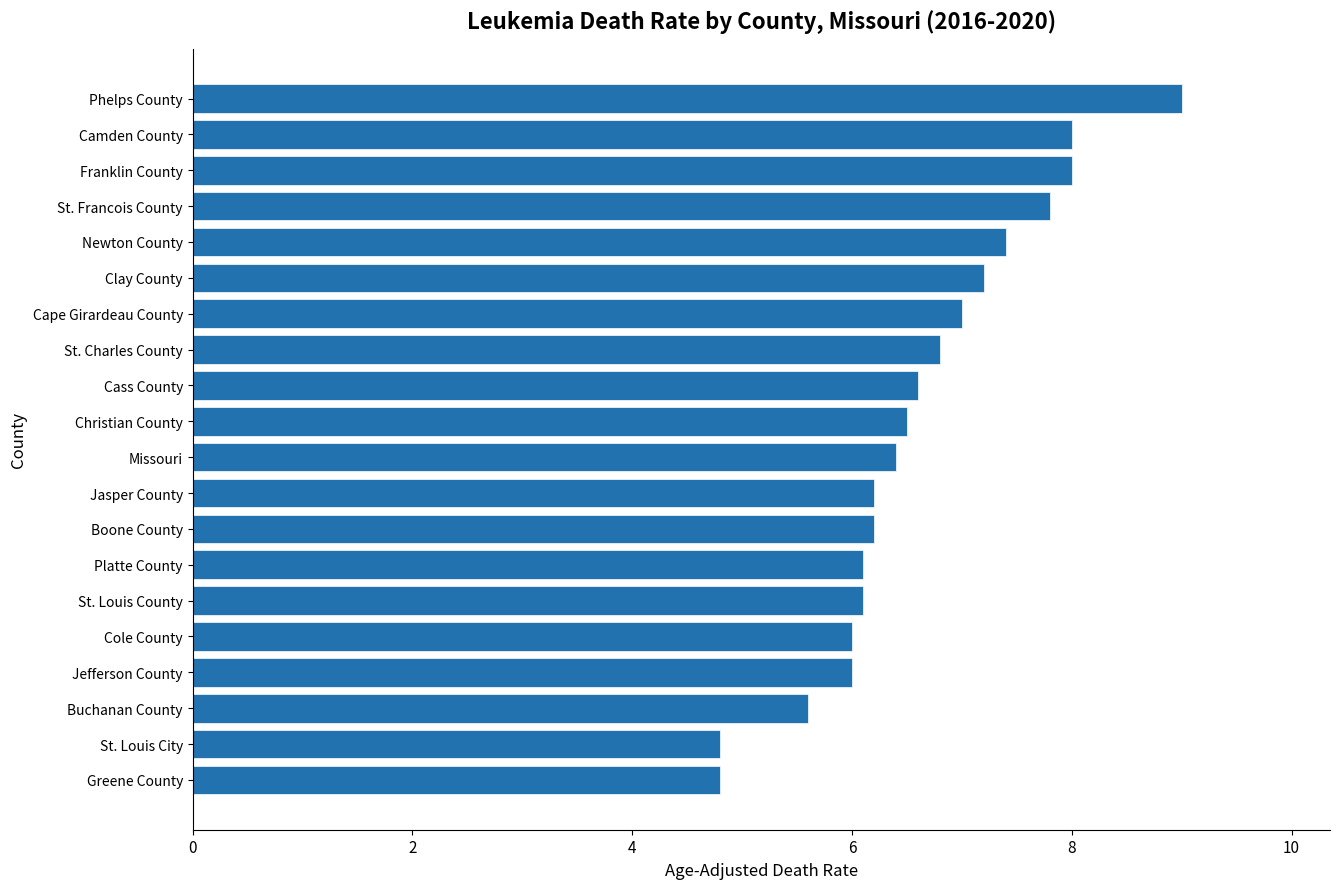

Between Clay County and Boone County, which is larger?

Clay County